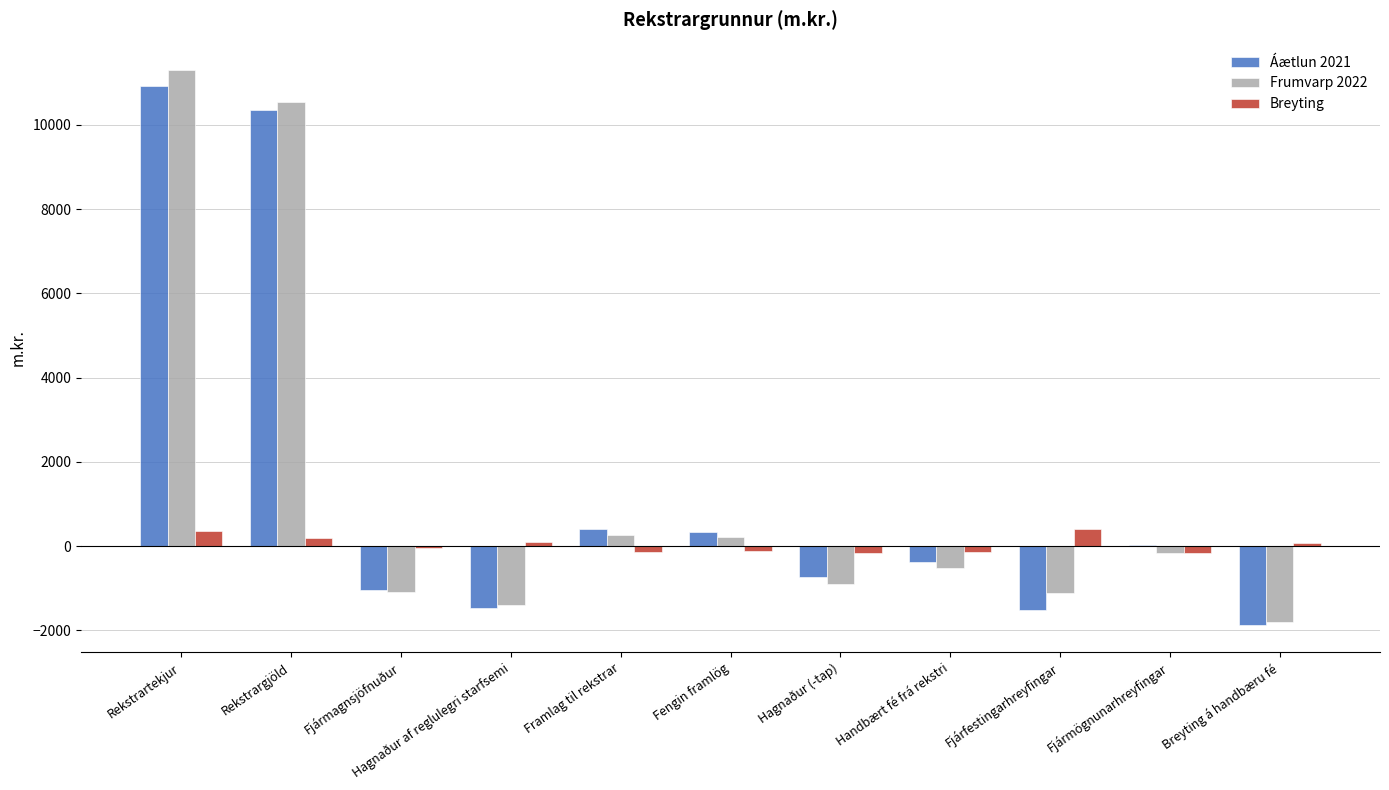

At which category is the sum across all series the highest?

Rekstrartekjur